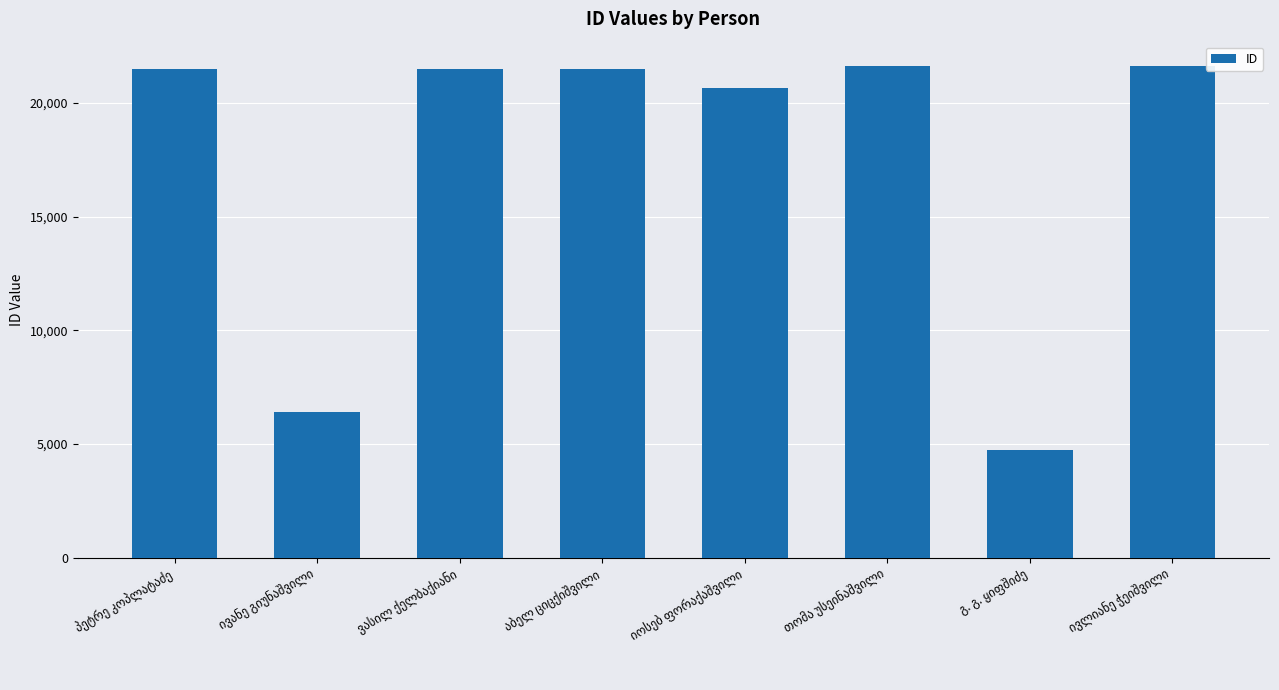

Are the bars grouped side by side (vs. stacked)?

No